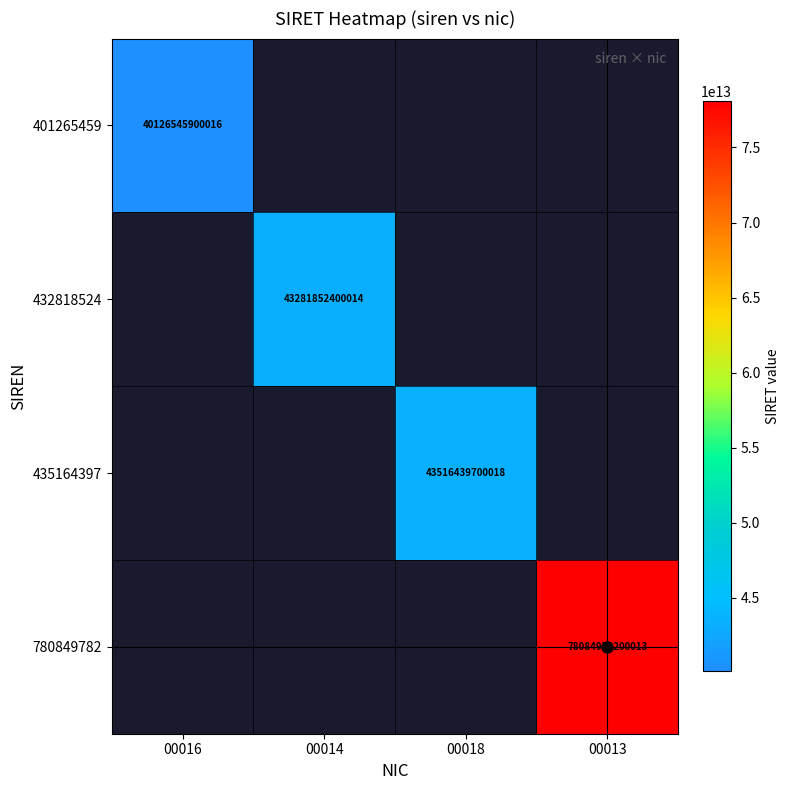

At how many categories does at least one series exceed 63781669033947?

1